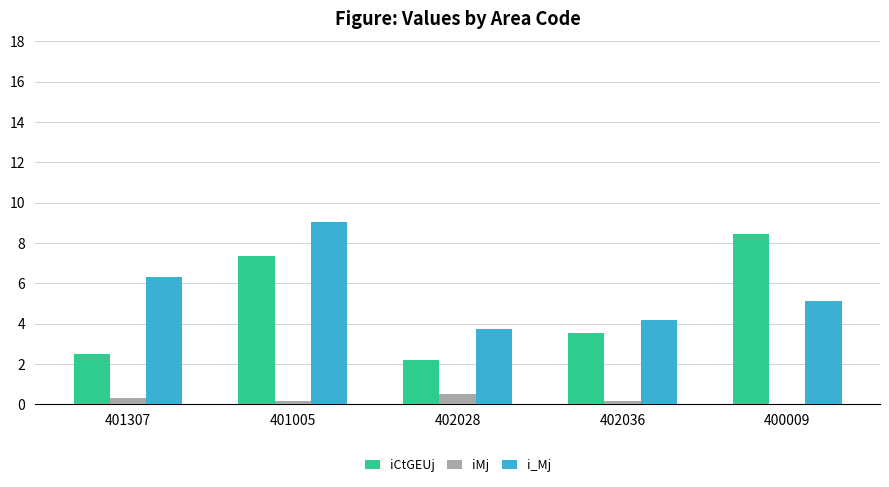

What is the total value across all series at 402036?

7.9